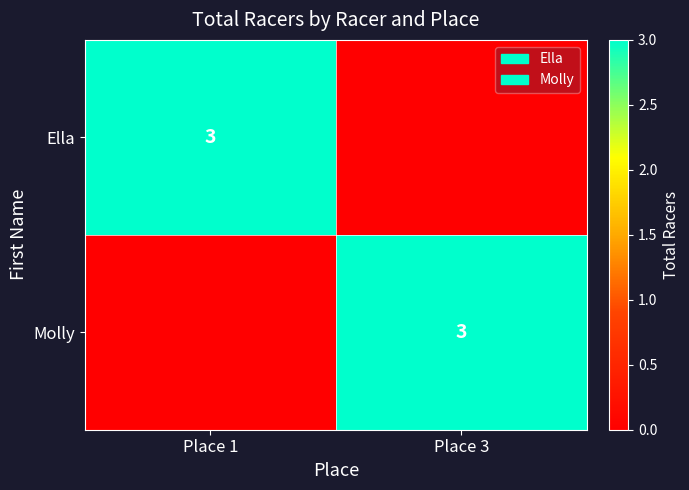

Is it true that Molly equals 3 at Place 3?

True